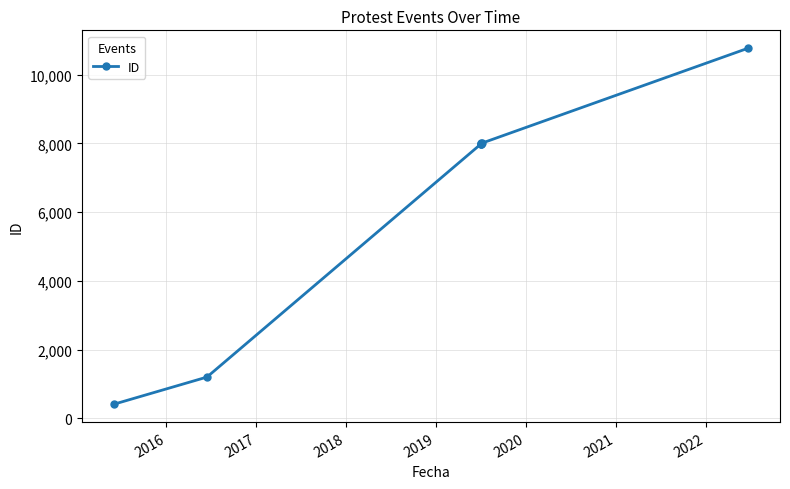

What is the difference between the second highest and minimum values?

7604